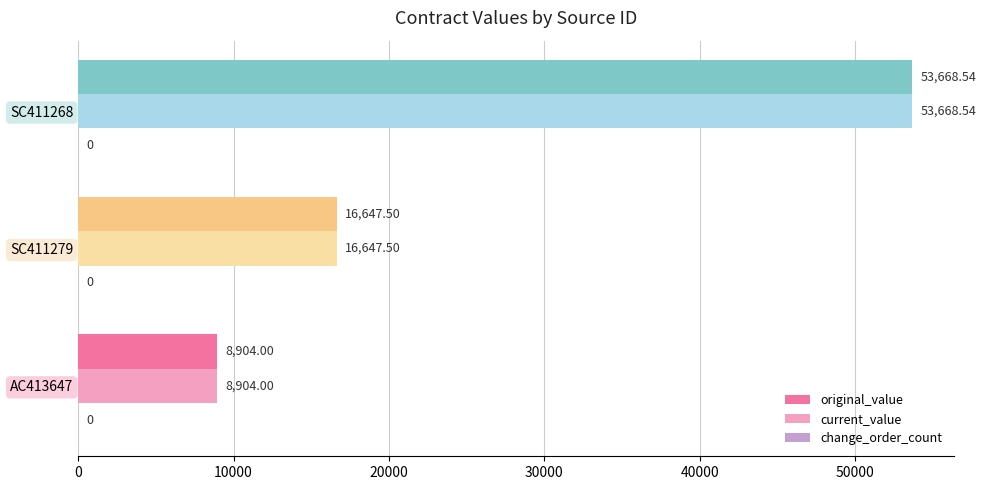

What is the sum of the current_value values at SC411279 and AC413647?

25551.5